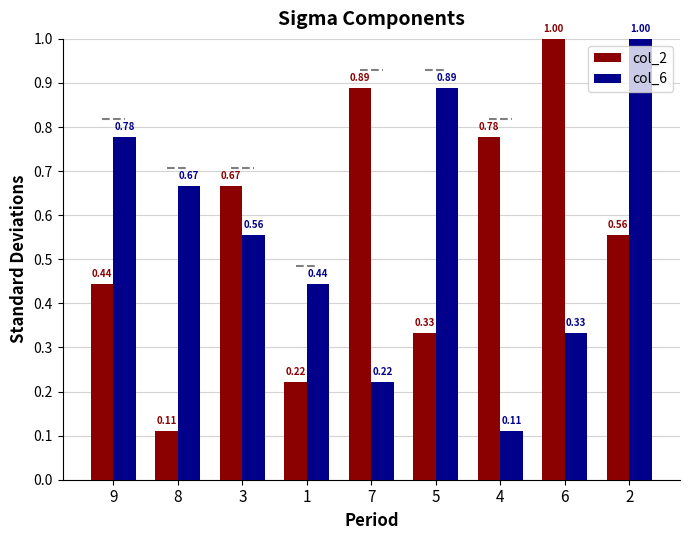

What is the label of the 7th bar from the left?

4